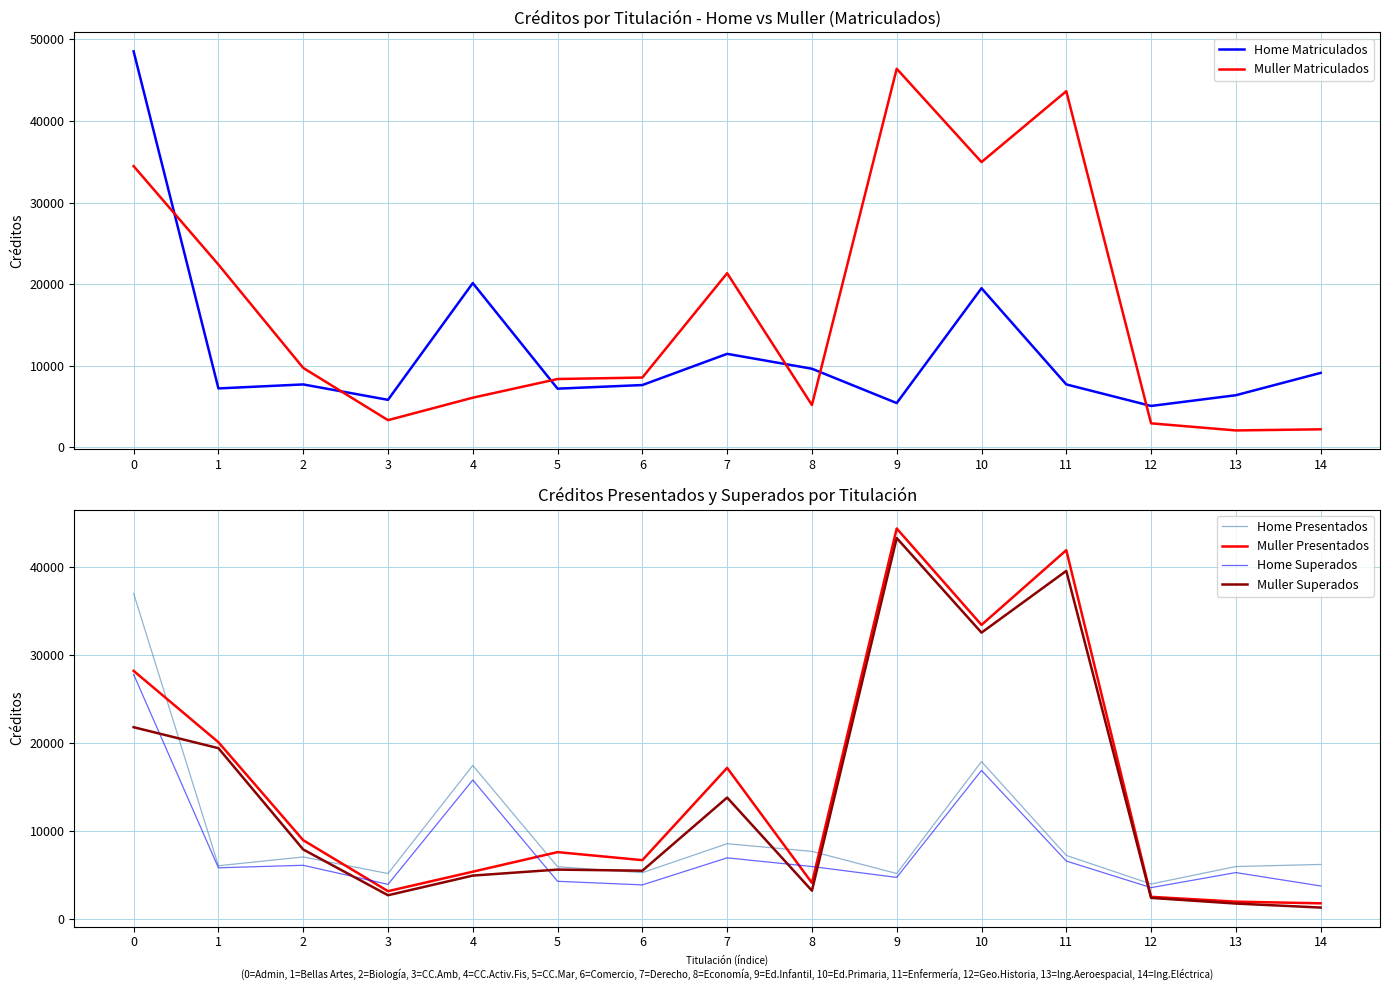

The value of Muller Presentados at 14 is 1806. True or false?

True